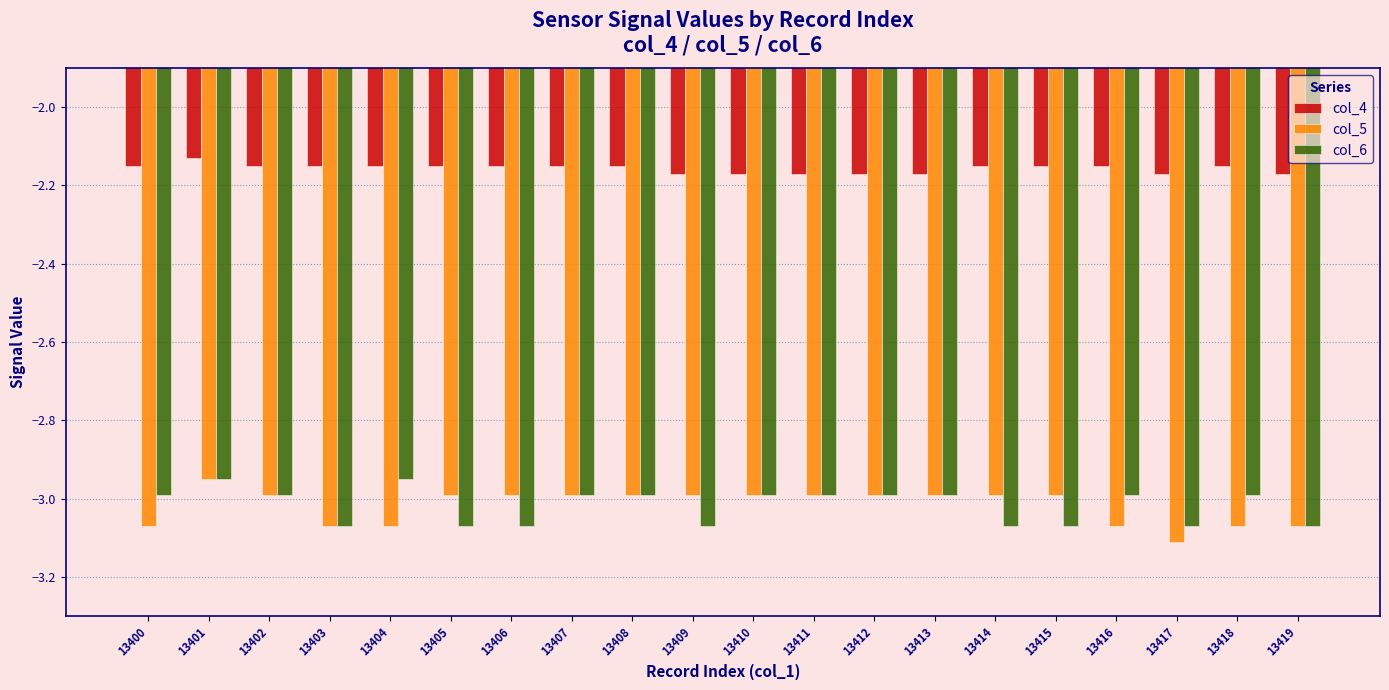

What is the sum of all col_5 values?

-60.4